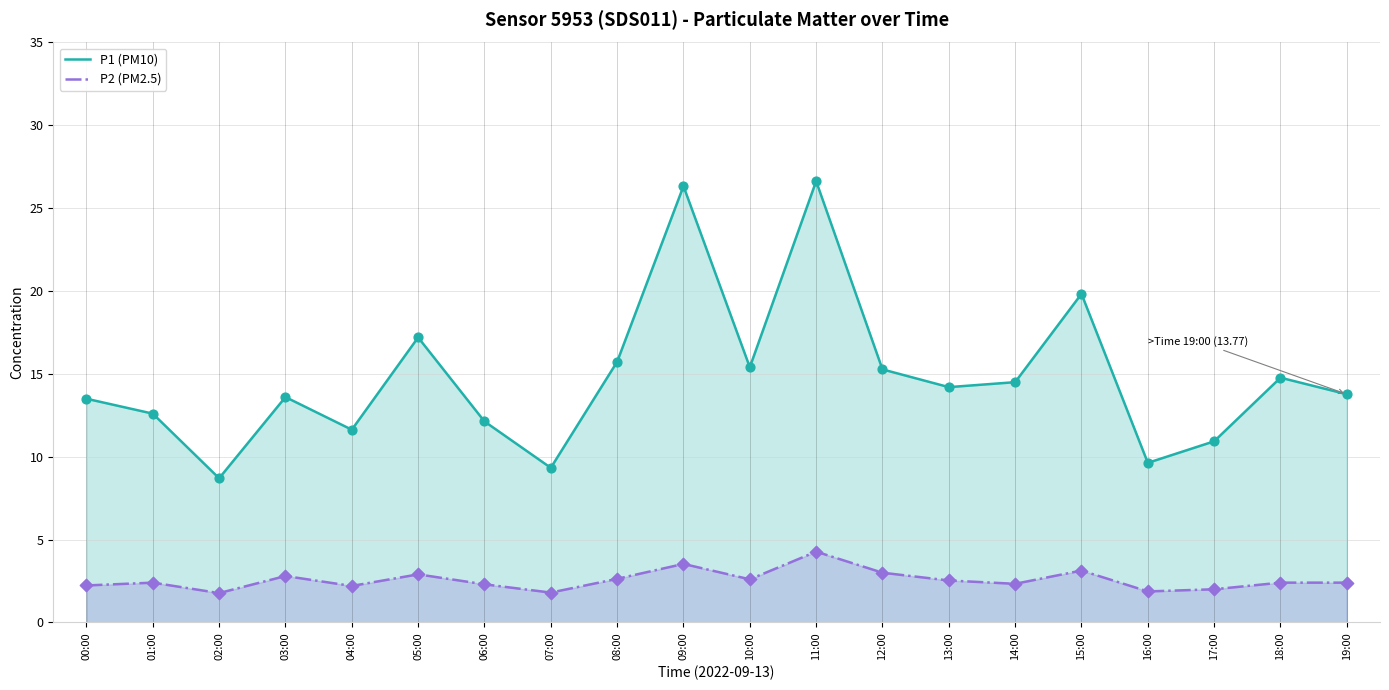

What are all the series names shown in the legend?

P1 (PM10), P2 (PM2.5)